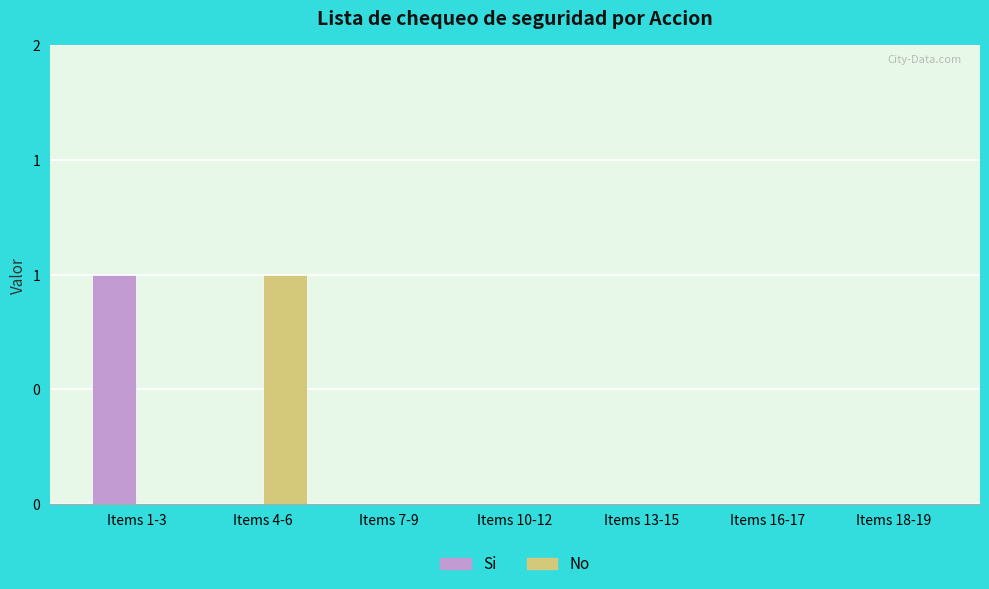

What are all the series names shown in the legend?

Si, No